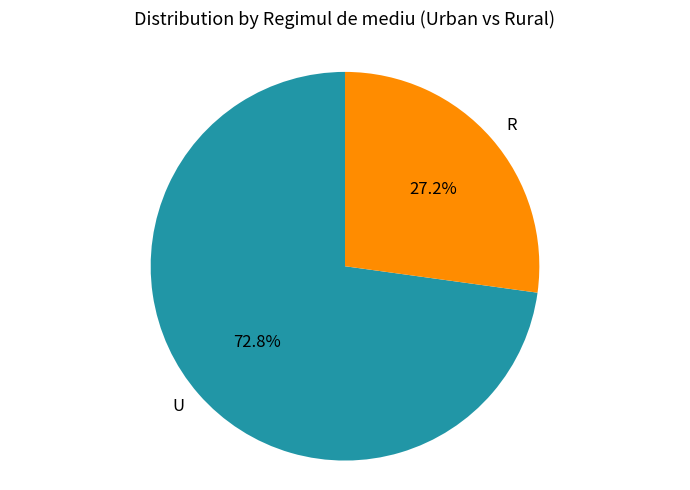

How many slices are in this pie chart?

2